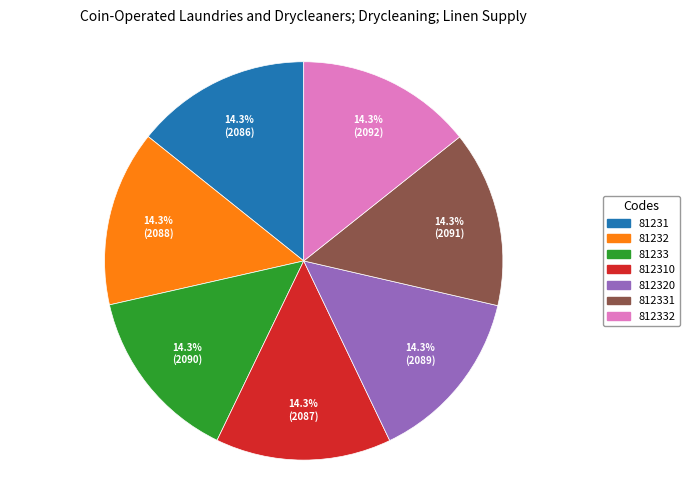

Approximately how many times larger is the value at 812310 compared to 812331?

1.0